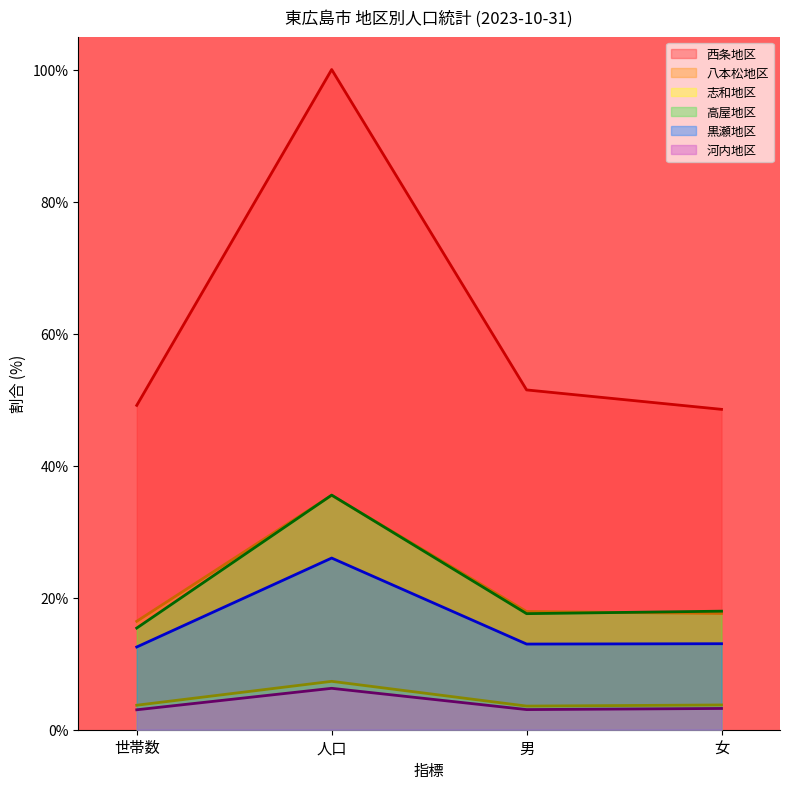

True or false: 高屋地区 and 西条地区 intersect in this chart.

False